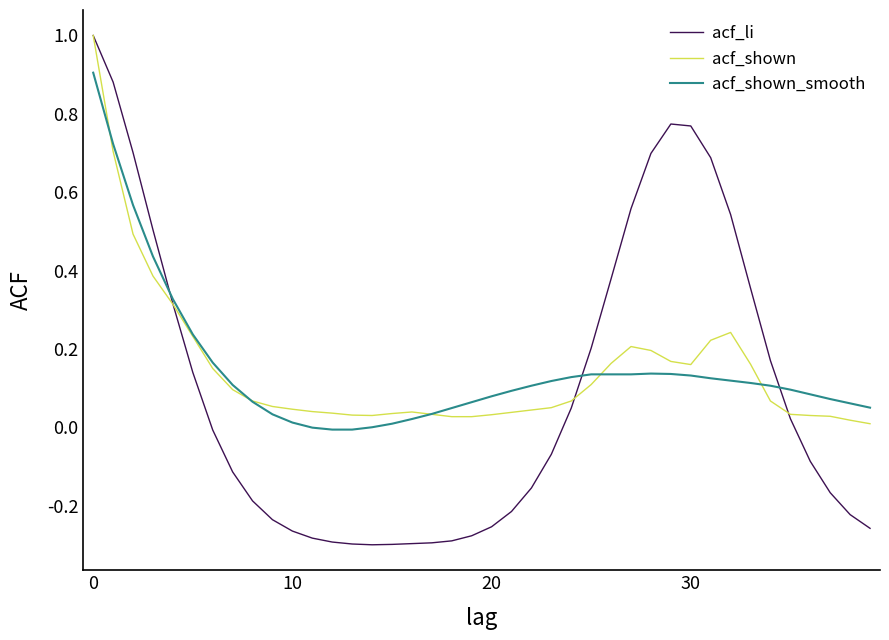

Which series has the largest range (max minus min)?

acf_li